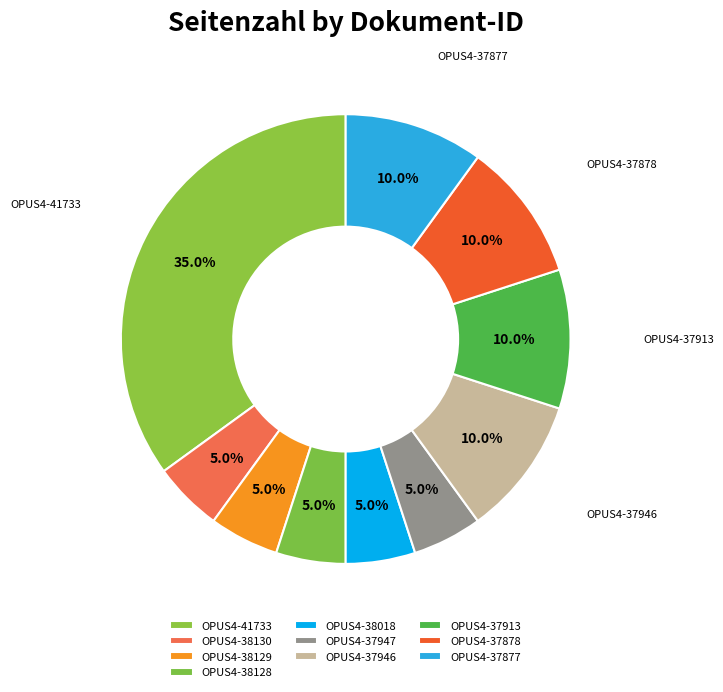

To the nearest percent, what percentage of the pie is OPUS4-37878?

10%